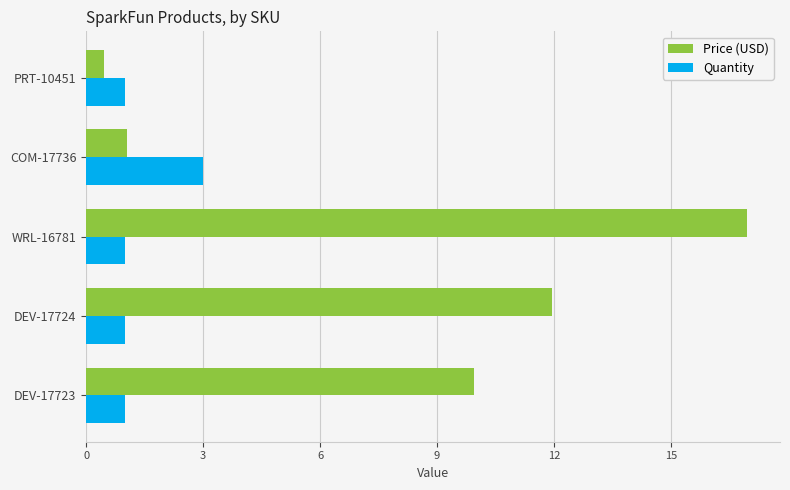

Read the Quantity value at PRT-10451.

1.0